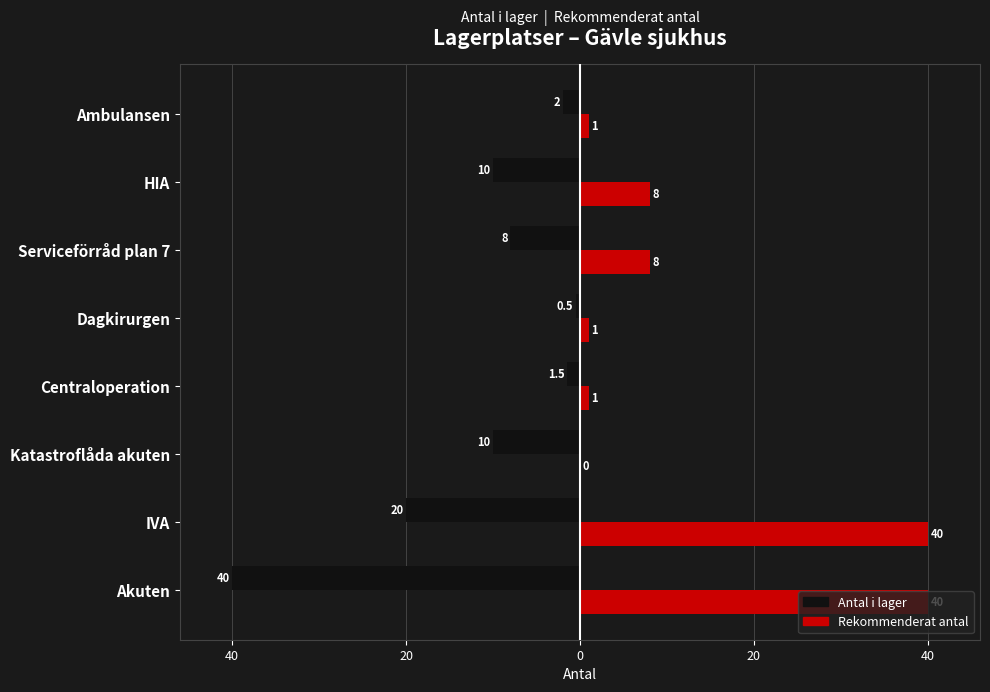

What are all the series names shown in the legend?

Antal i lager, Rekommenderat antal